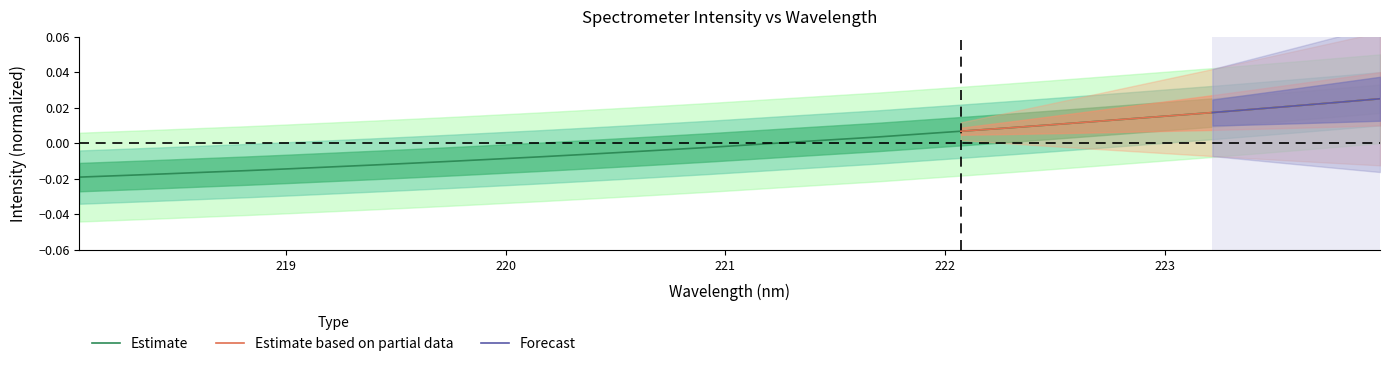

True or false: the data shows 0.0 at 221.4993.

True